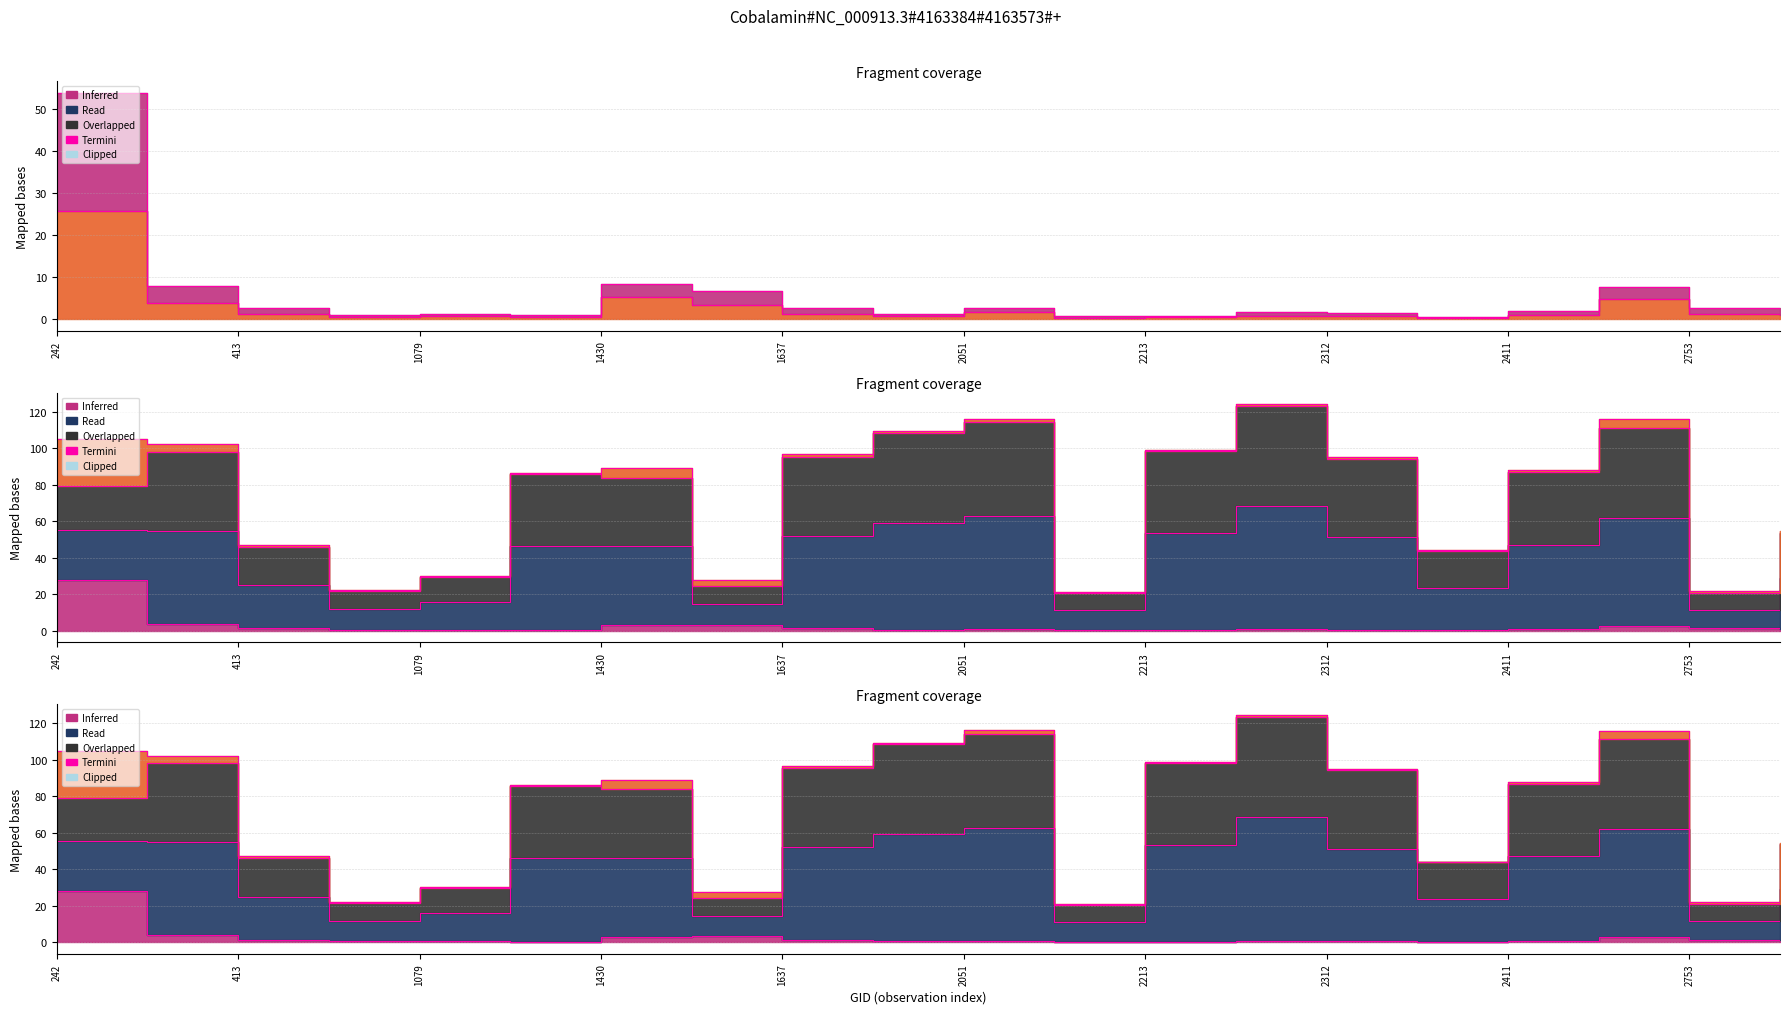

Which has a higher value, 2753 or 1430?

1430